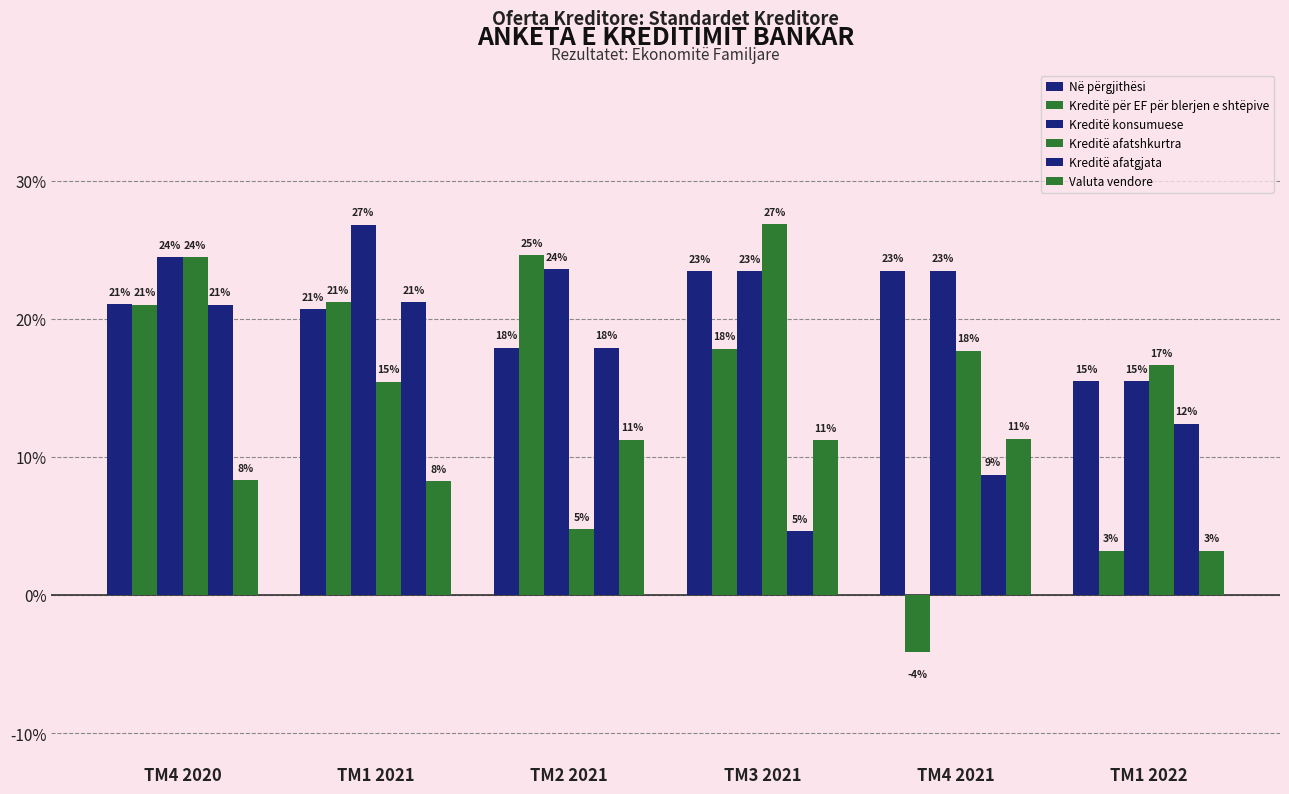

What is the label of the 3rd bar from the left?

TM2 2021